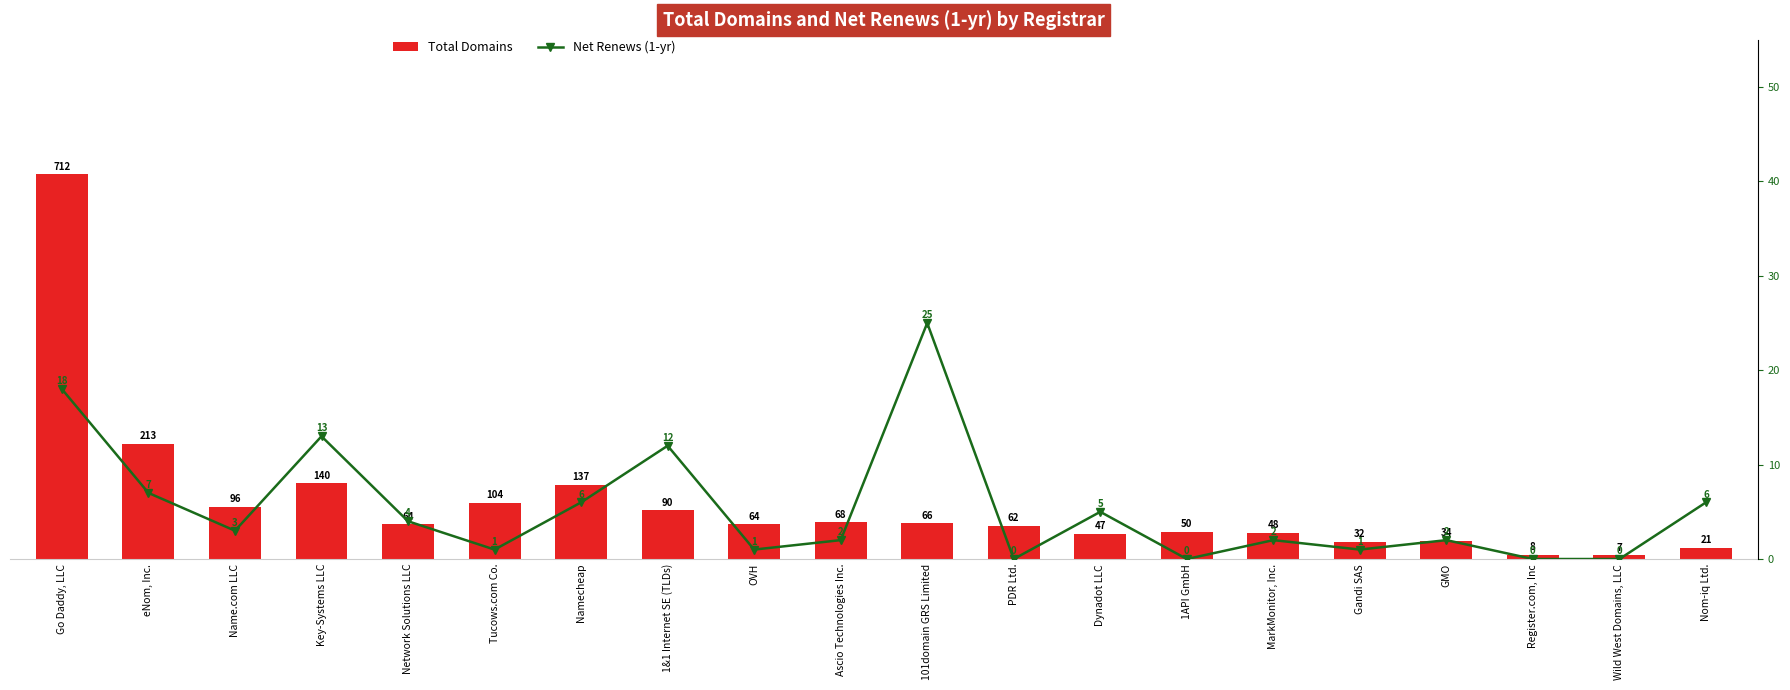

What is the label of the 1st bar from the right?

Nom-iq Ltd.